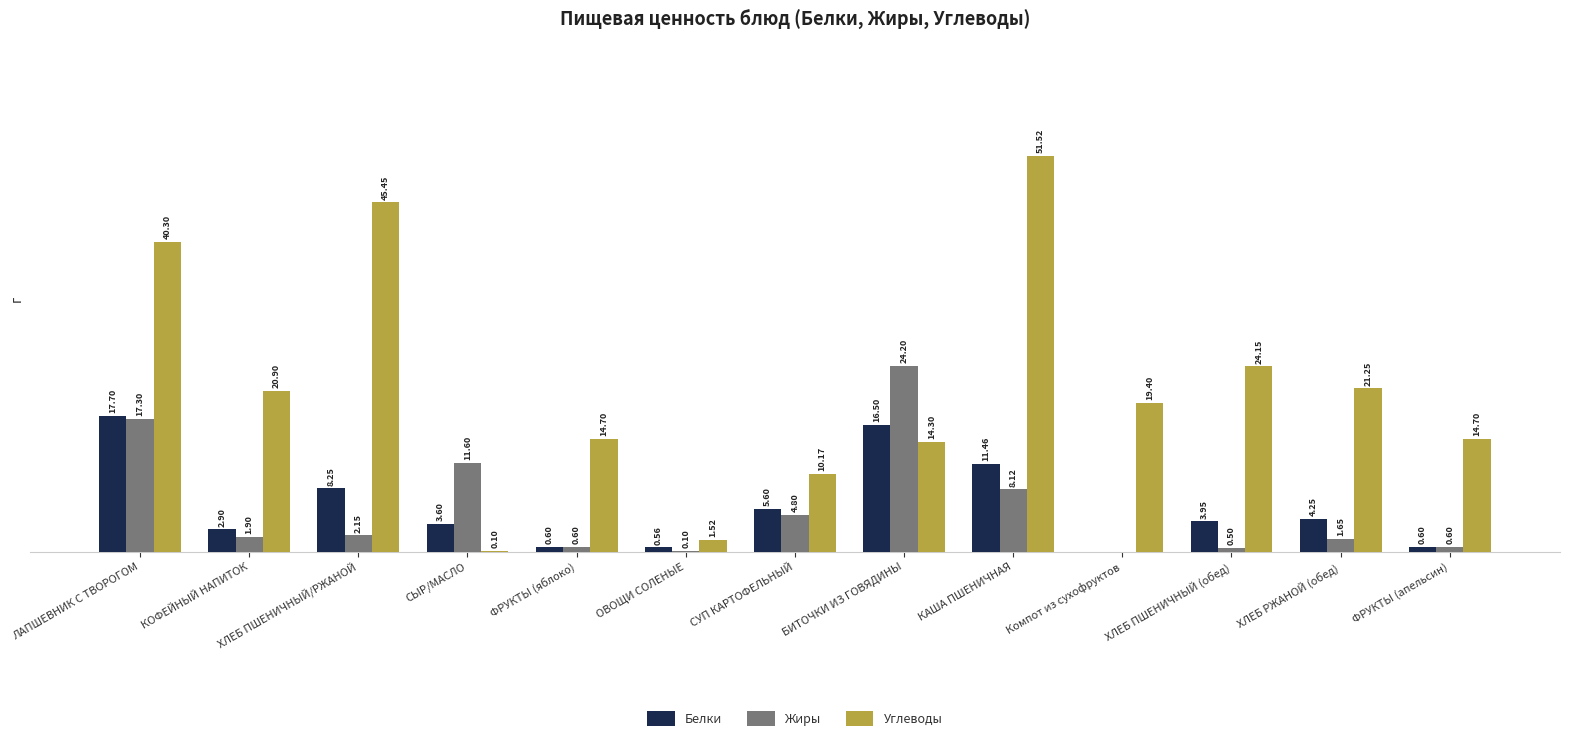

At which label does Жиры first exceed 1?

ЛАПШЕВНИК С ТВОРОГОМ